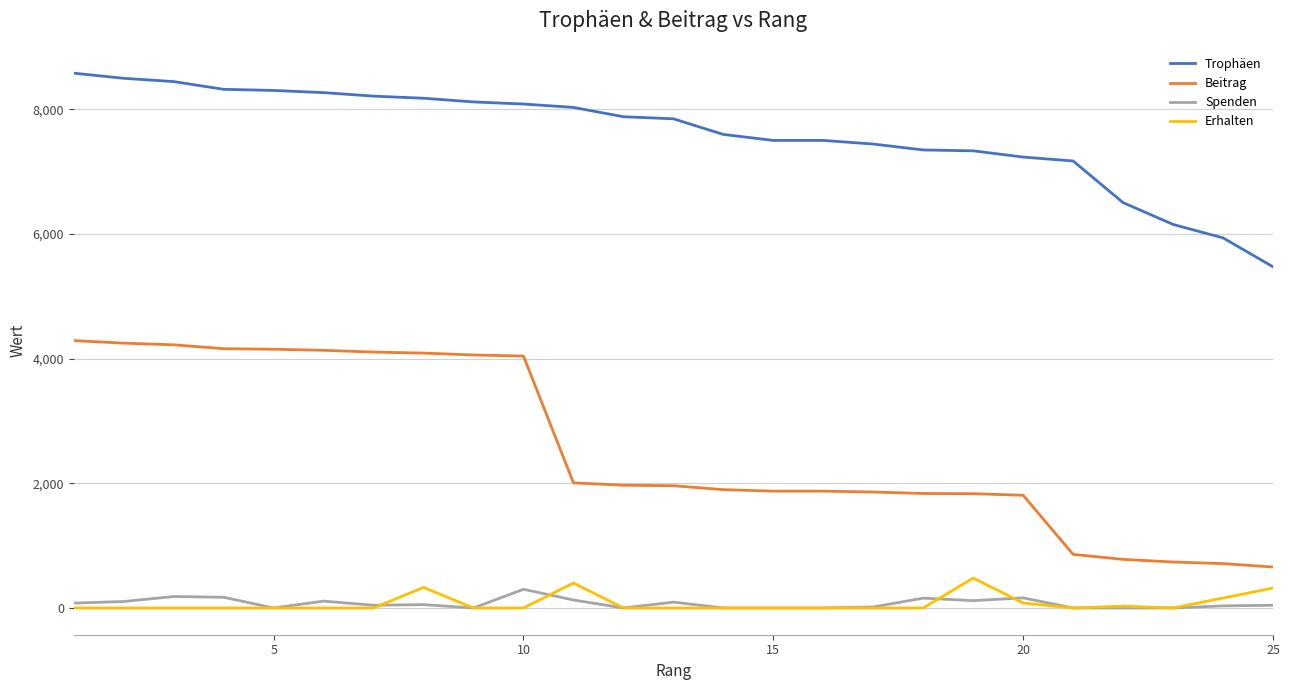

What is the highest value of the Trophäen series?

8582